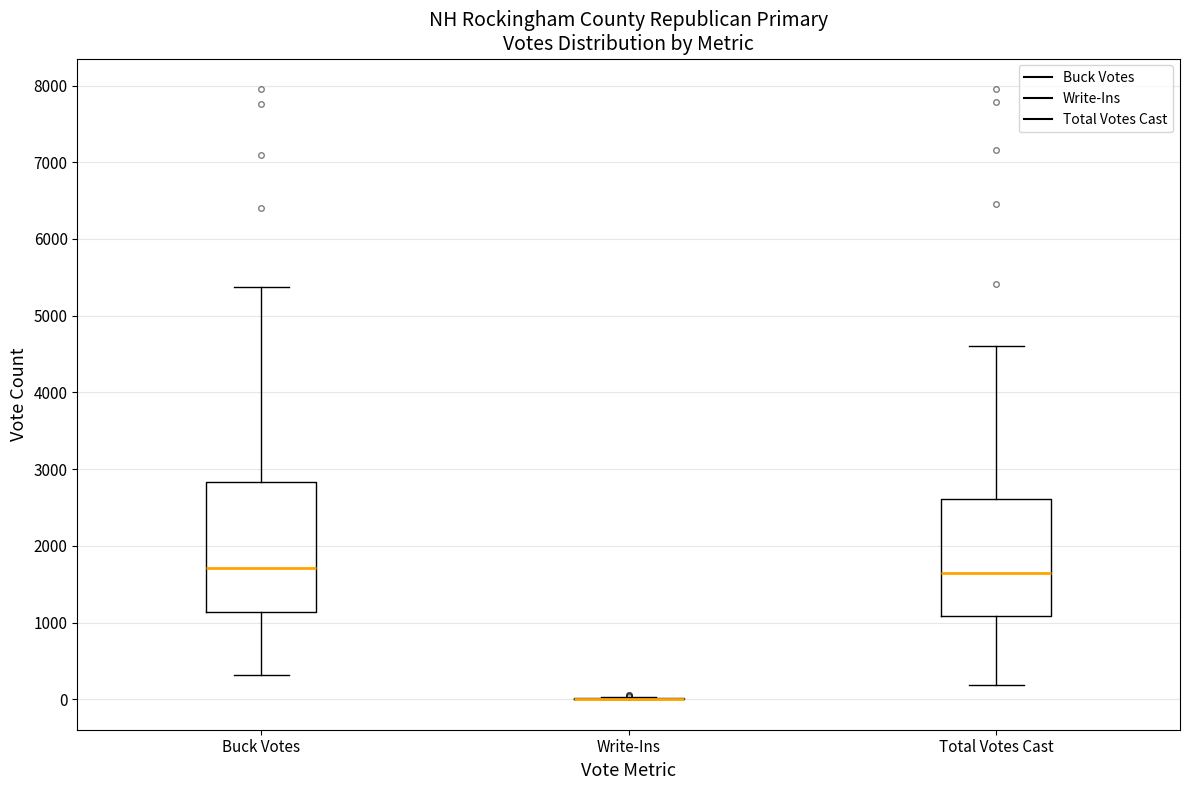

Comparing the boxes themselves (not the whiskers), which one is the tallest?

Buck Votes